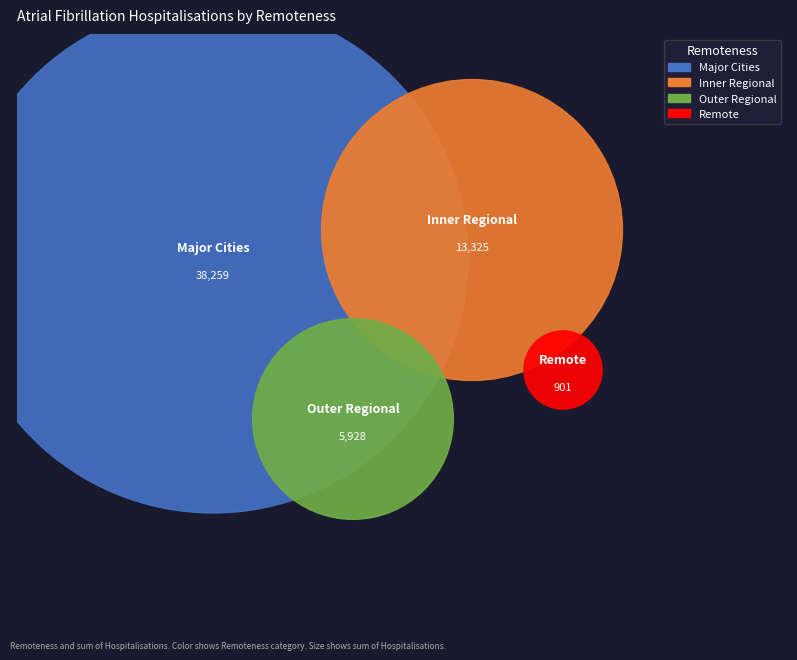

Which category has the biggest portion of the pie?

Major Cities 5